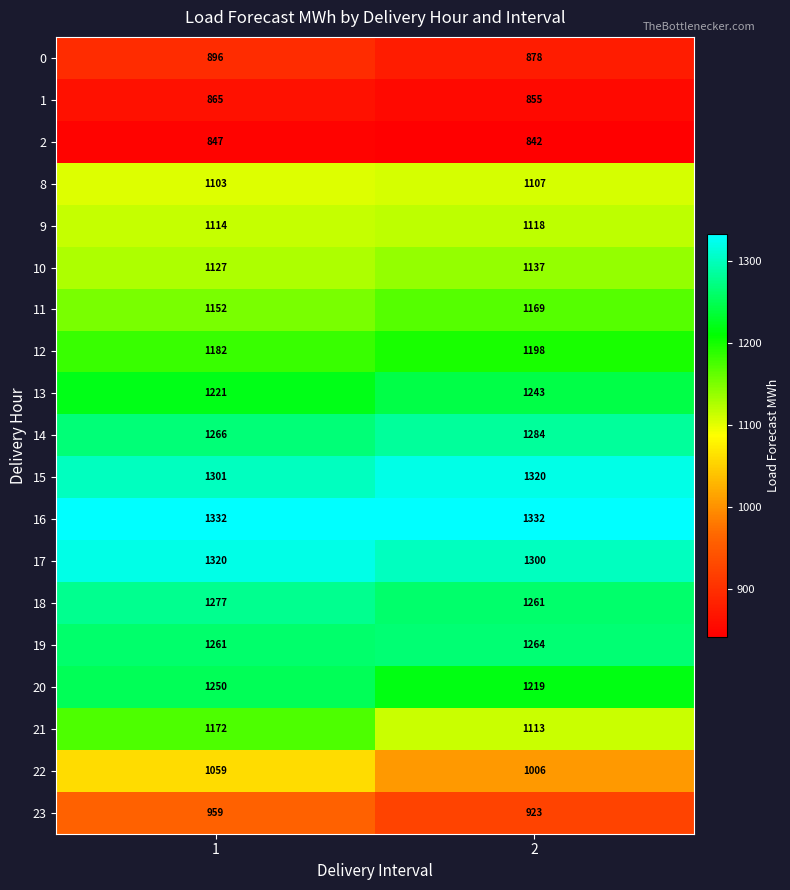

Which label corresponds to the smallest value in the chart?

2